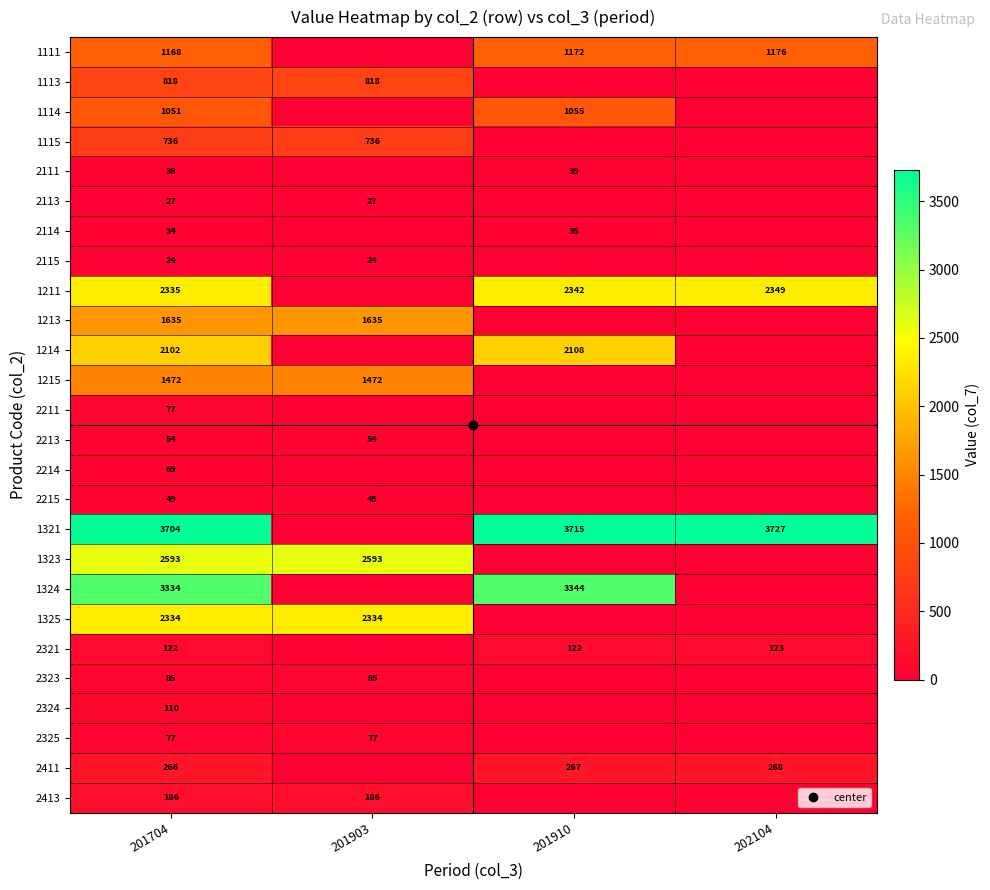

At which label does 1114 first exceed 1051?

201910